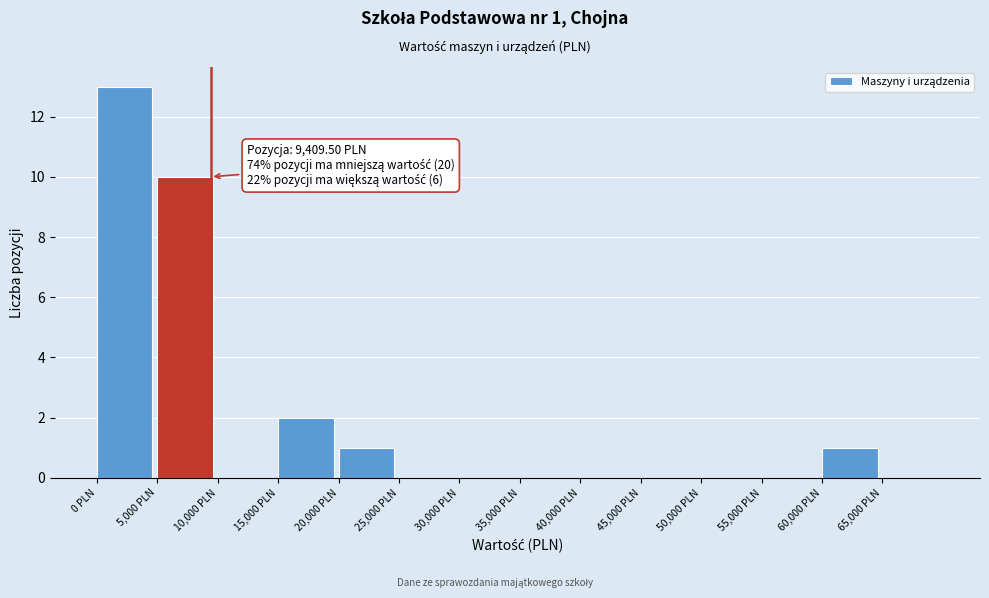

Which range on the x-axis has the tallest bar?

0 to 5000